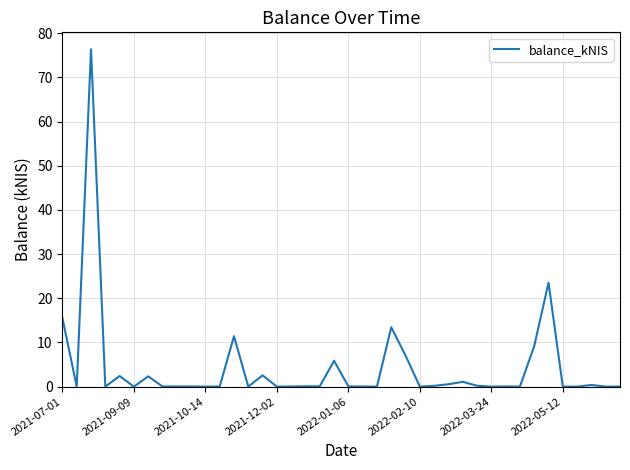

What is the maximum value shown in the chart?

76.4